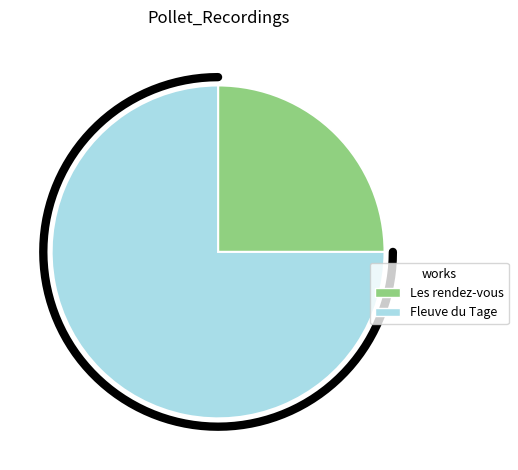

Does Fleuve du Tage represent more than half of the total?

Yes